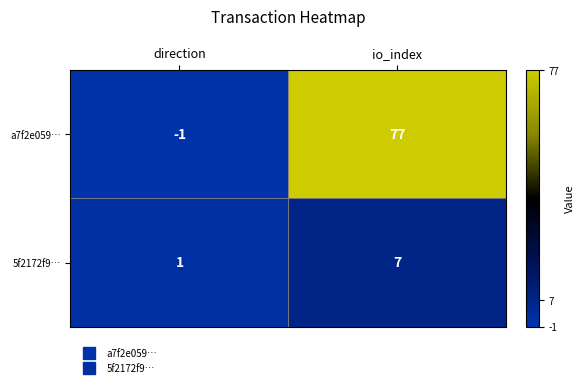

Rank the series by their maximum value, from lowest to highest.

5f2172f9…, a7f2e059…